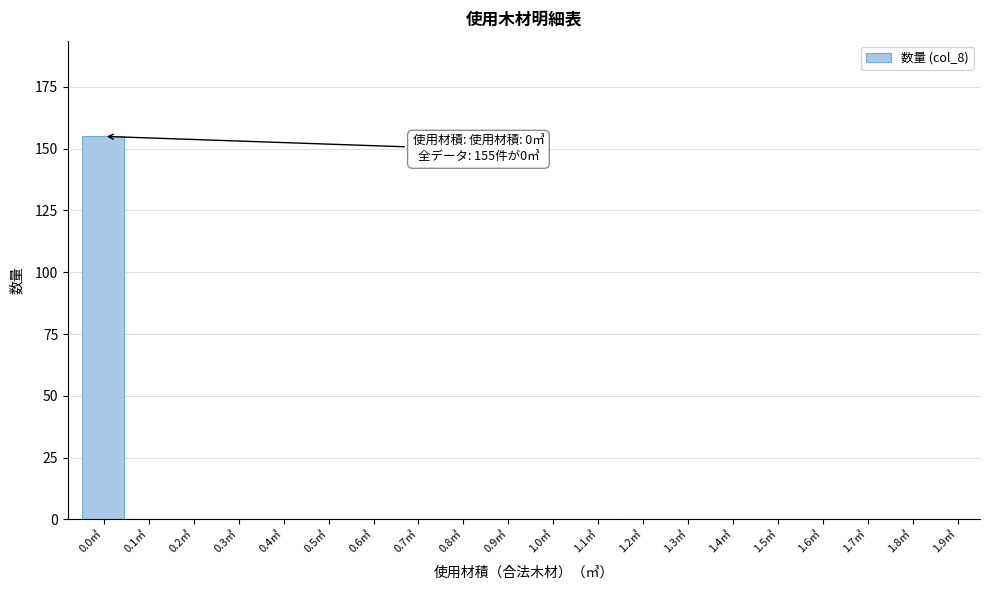

Reading right to left, list all the values displayed in this chart.

1.9㎥=0	1.8㎥=0	1.7㎥=0	1.6㎥=0	1.5㎥=0	1.4㎥=0	1.3㎥=0	1.2㎥=0	1.1㎥=0	1.0㎥=0	0.9㎥=0	0.8㎥=0	0.7㎥=0	0.6㎥=0	0.5㎥=0	0.4㎥=0	0.3㎥=0	0.2㎥=0	0.1㎥=0	0.0㎥=155